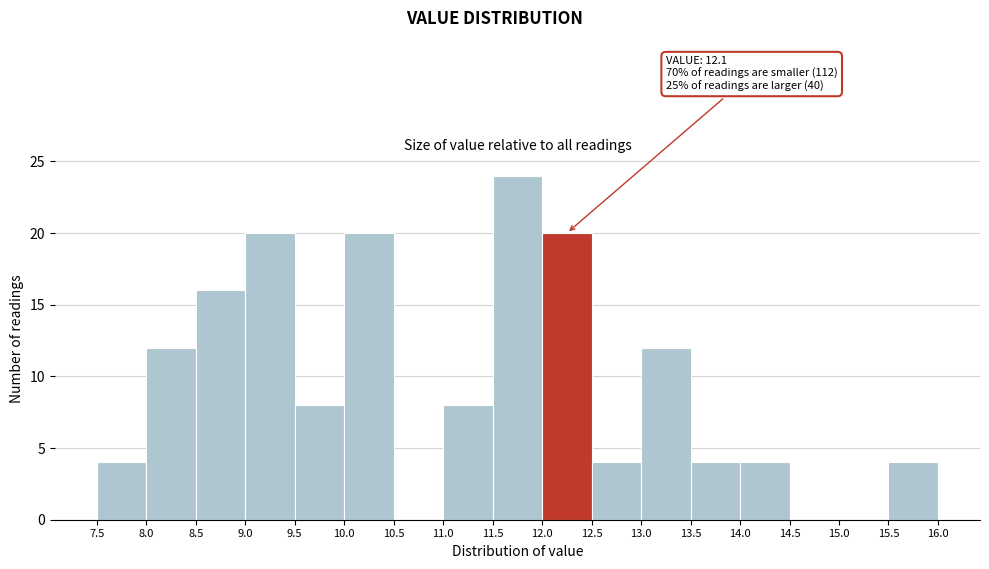

Over which range of the x-axis is the bar tallest?

11.5 to 12.0